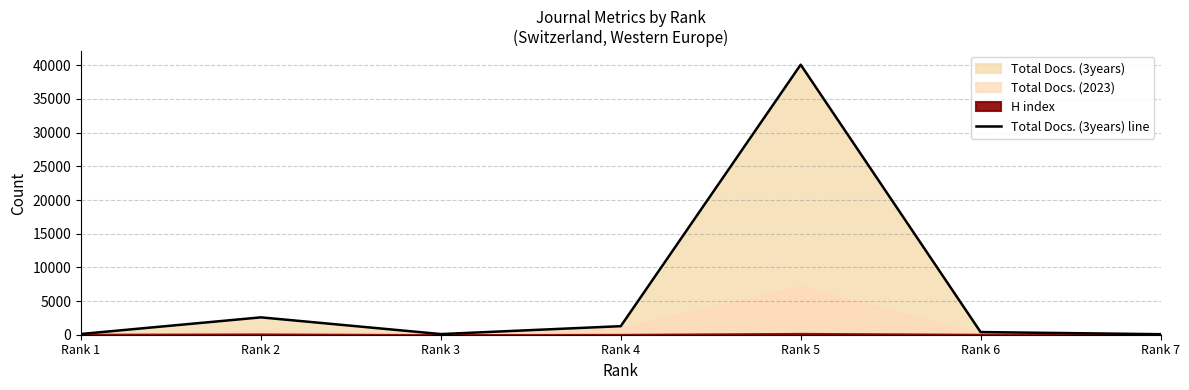

Where is the first local minimum?

Rank 3